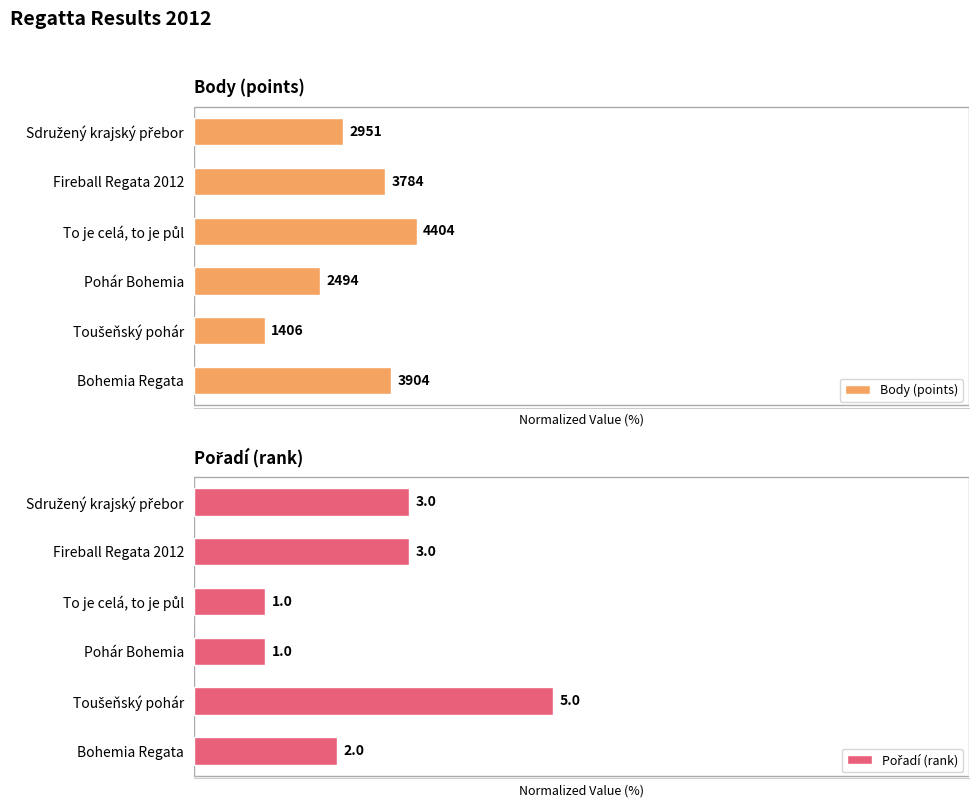

Which series has the widest spread of values?

Pořadí (rank)